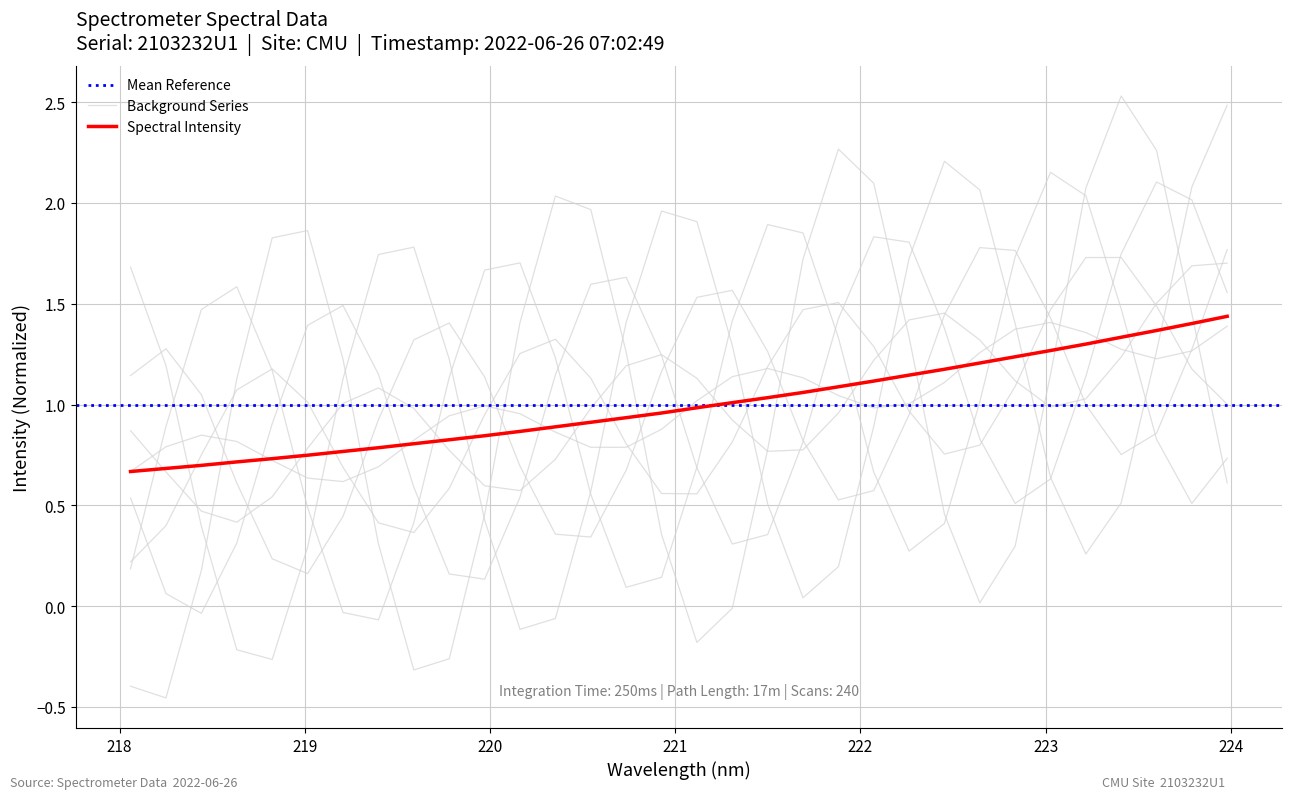

Reading left to right, what are all the values shown in this chart?

0.7	0.7	0.7	0.7	0.7	0.7	0.8	0.8	0.8	0.8	0.8	0.9	0.9	0.9	0.9	1.0	1.0	1.0	1.0	1.1	1.1	1.1	1.1	1.2	1.2	1.2	1.3	1.3	1.3	1.4	1.4	1.4